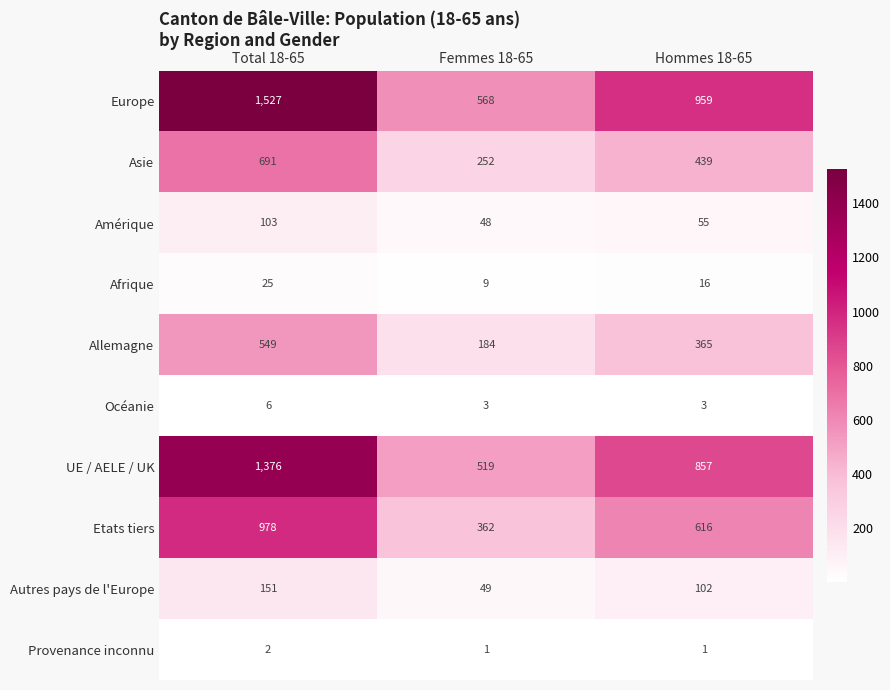

At which category does the chart reach its peak across all series?

Total 18-65